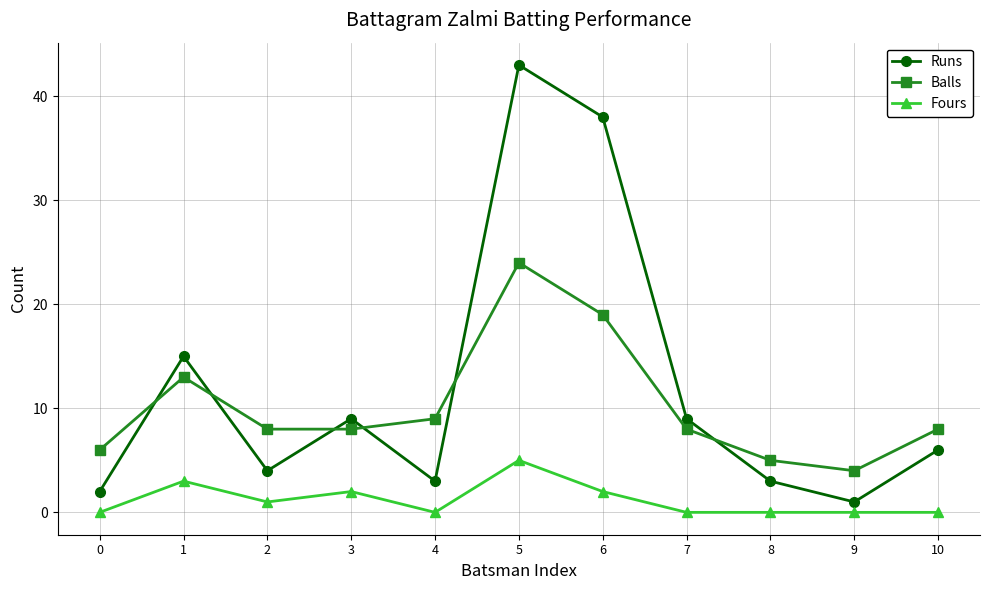

True or false: Balls has more than 2 points higher than both neighbors.

False